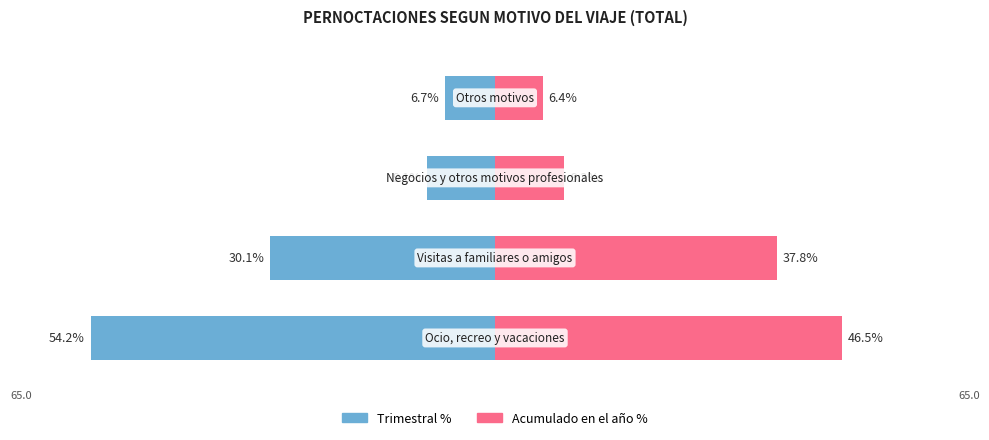

What is the sum of the Acumulado % values at 2 and 3?

15.7